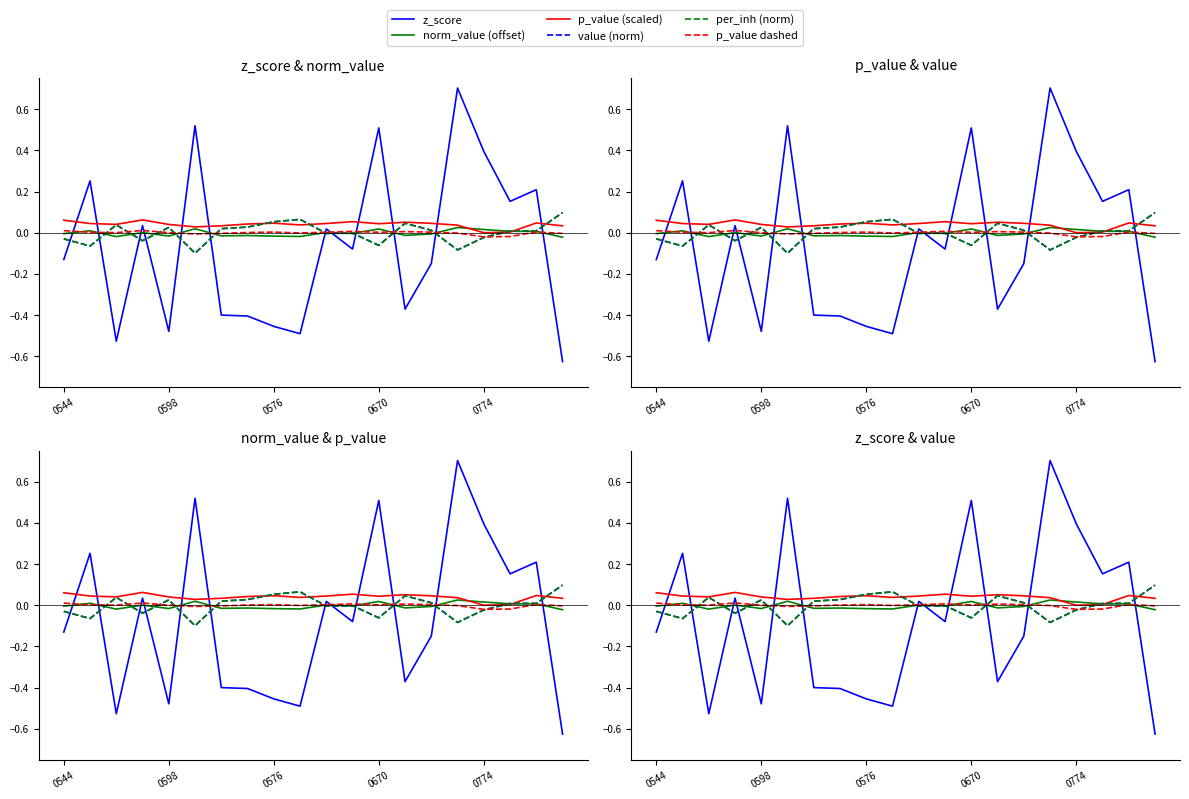

The value of per_inh (norm) at 6 is 0.0. True or false?

True